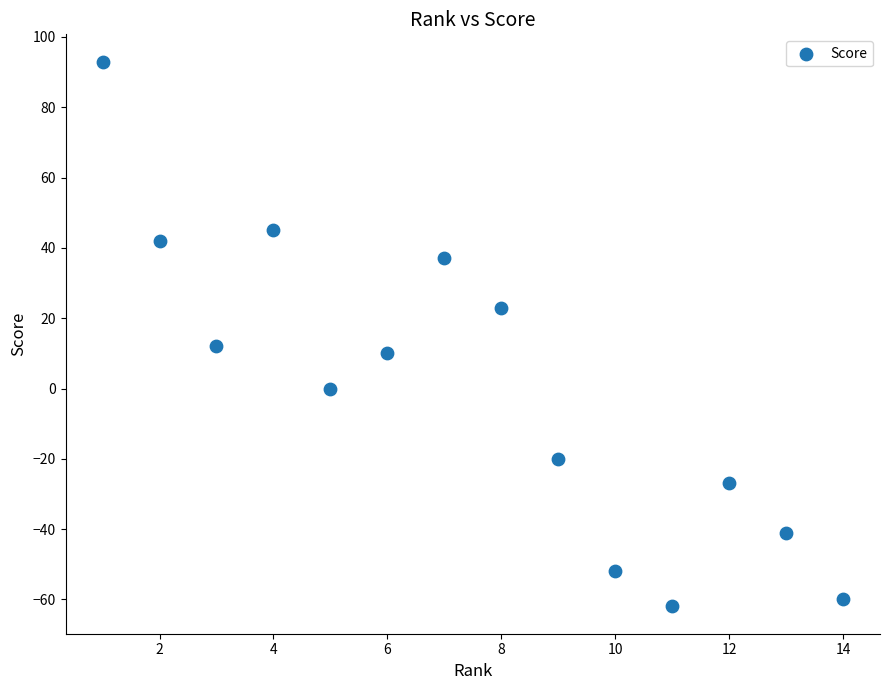

What is the range of X values (max minus min)?

13